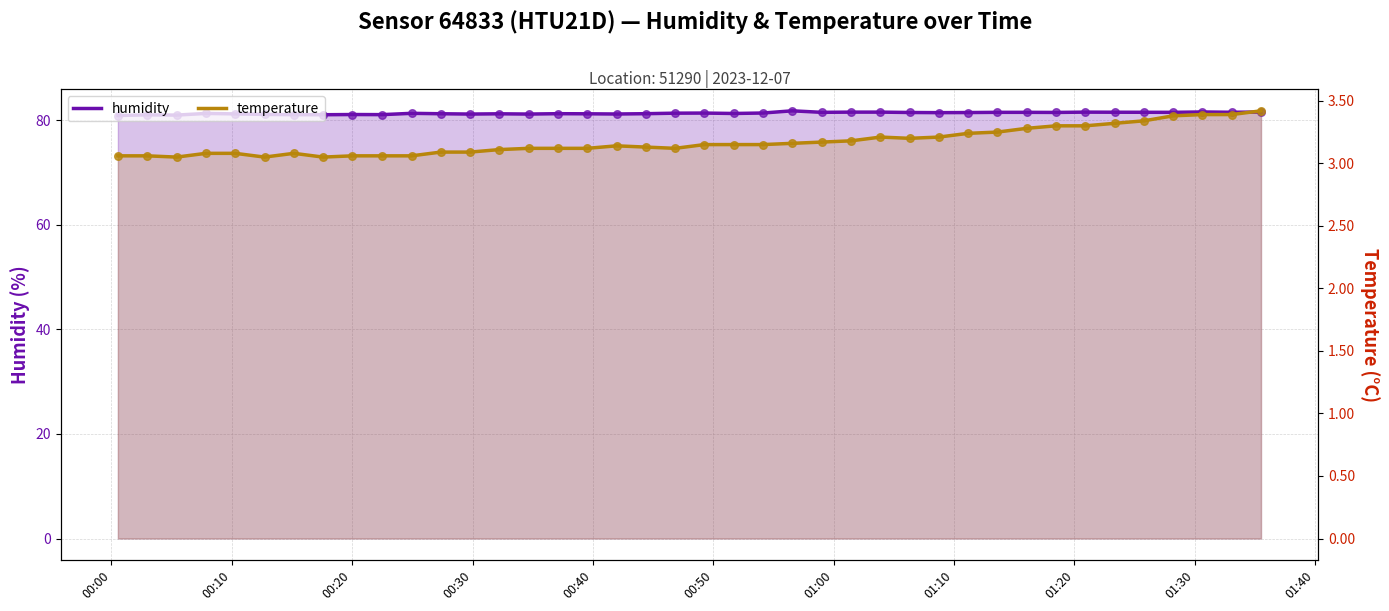

Is the value of temperature at 01:40 greater than the value of humidity at 00:50?

No